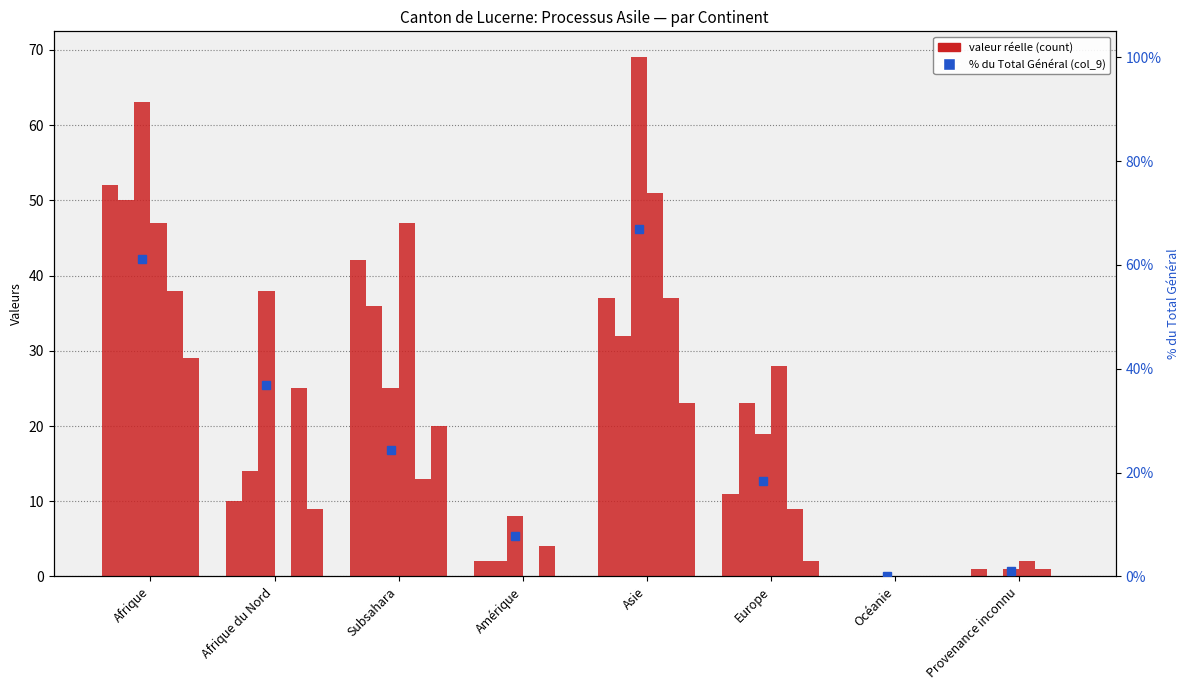

What is the greatest value displayed?

69